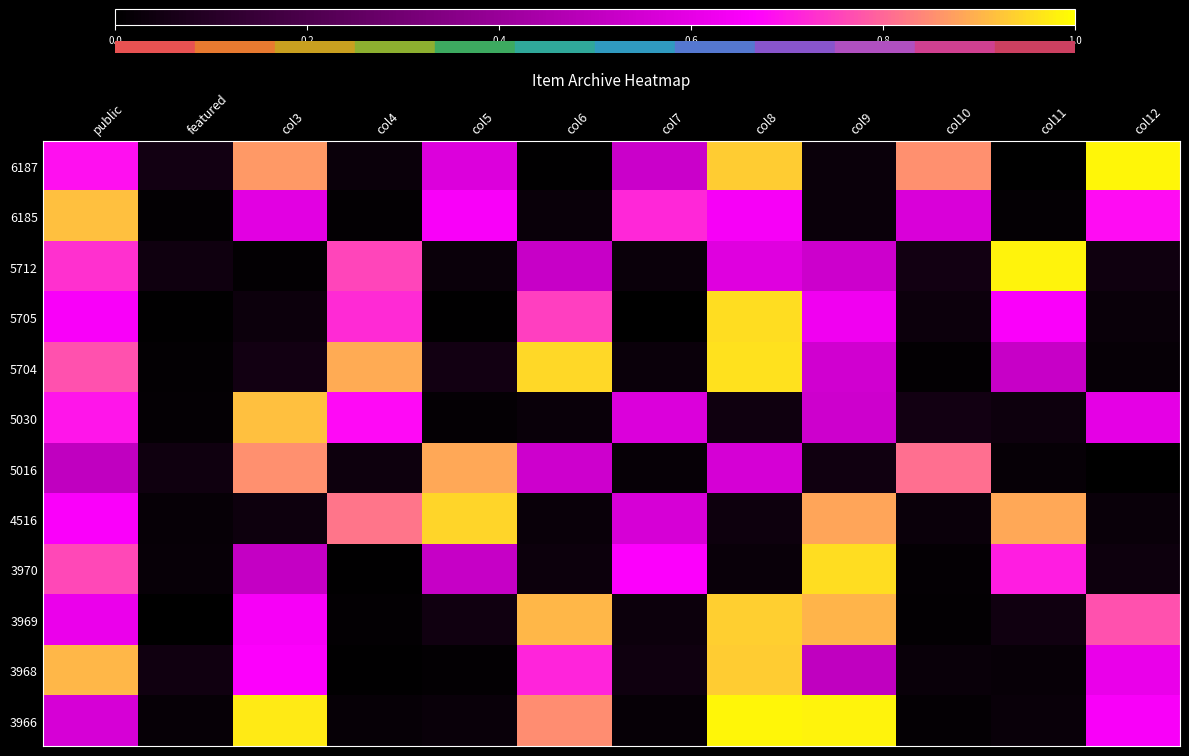

At how many categories does at least one series exceed 0?

12